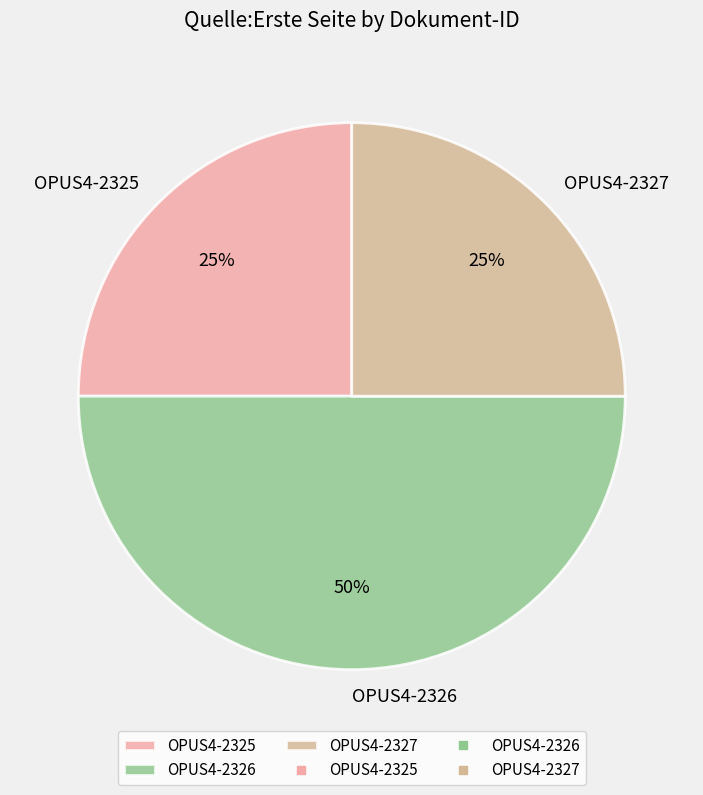

To the nearest percent, what is the combined percentage of OPUS4-2326 and OPUS4-2327?

75%